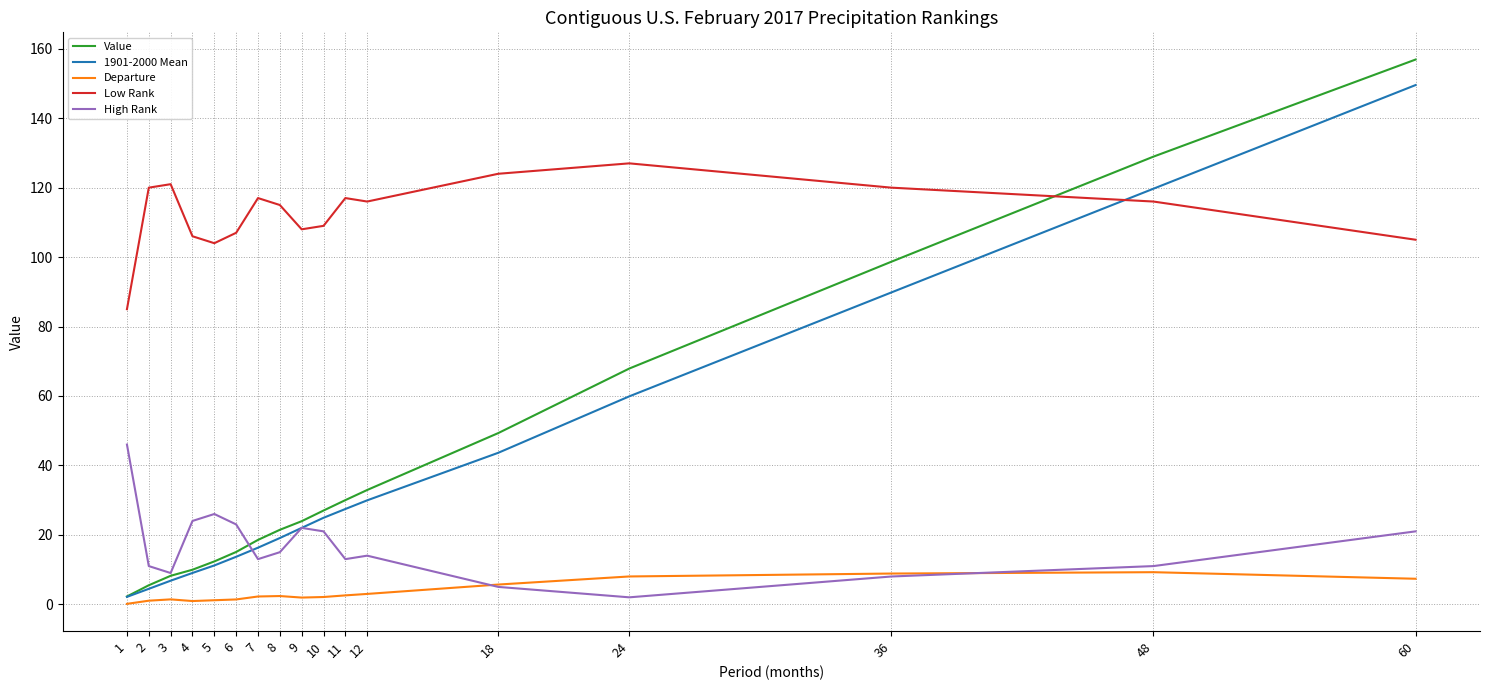

At which label does Low Rank first exceed 116?

2